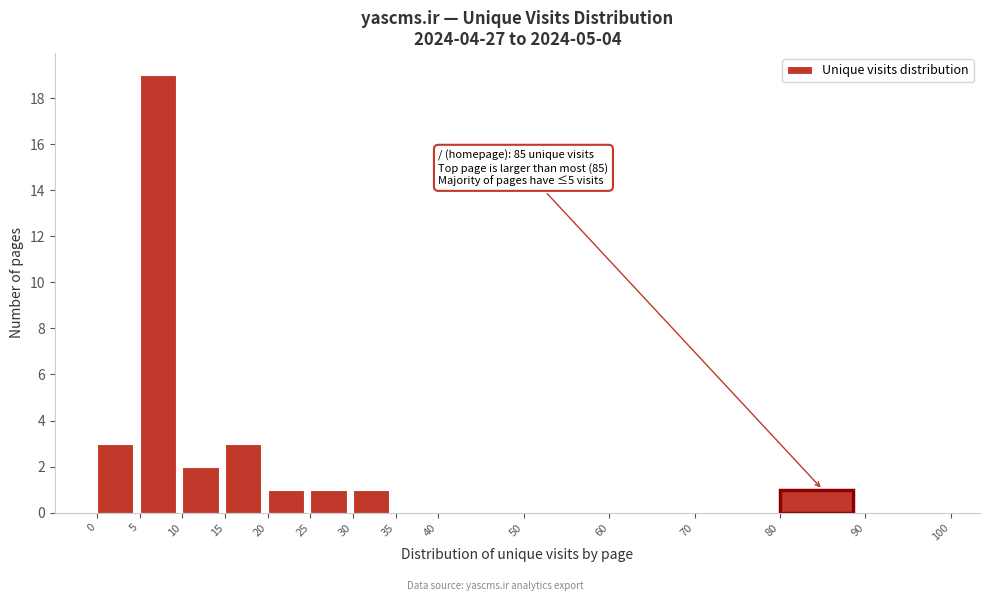

Which range on the x-axis has the tallest bar?

5 to 10